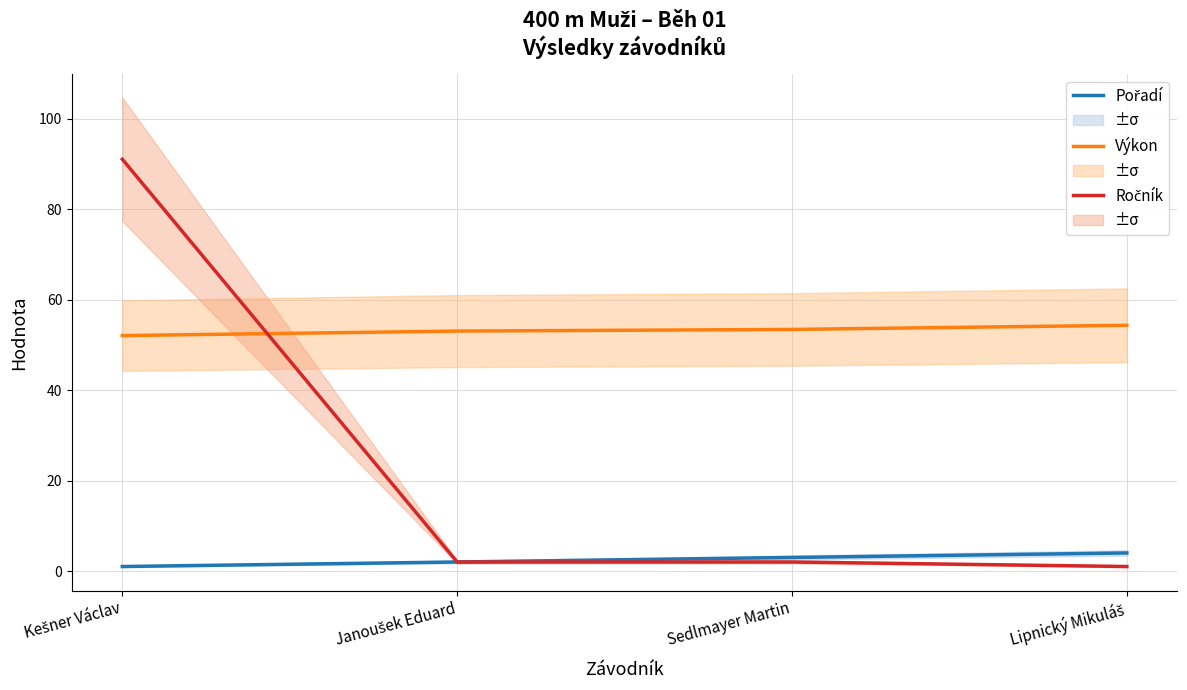

What is the average value of the Výkon series?

53.2